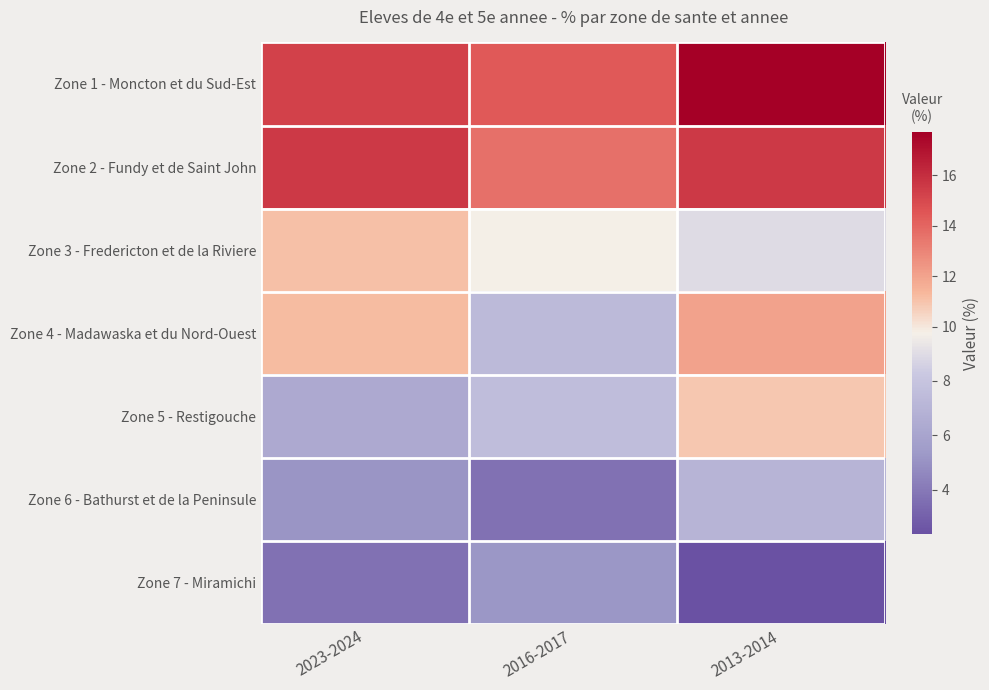

What is the total value across all series at 2016-2017?

61.6